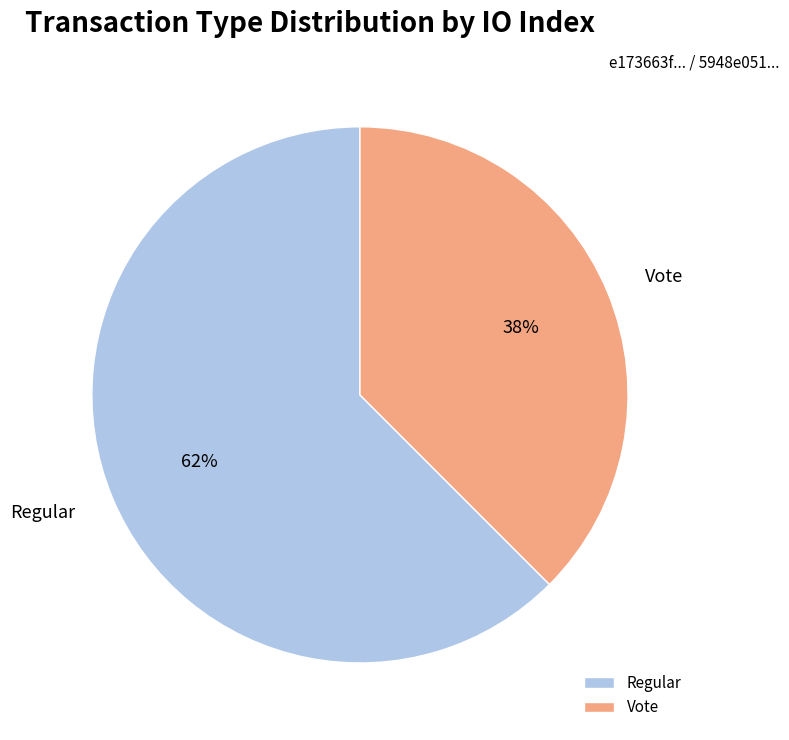

True or false: Regular accounts for 62% of the total.

True